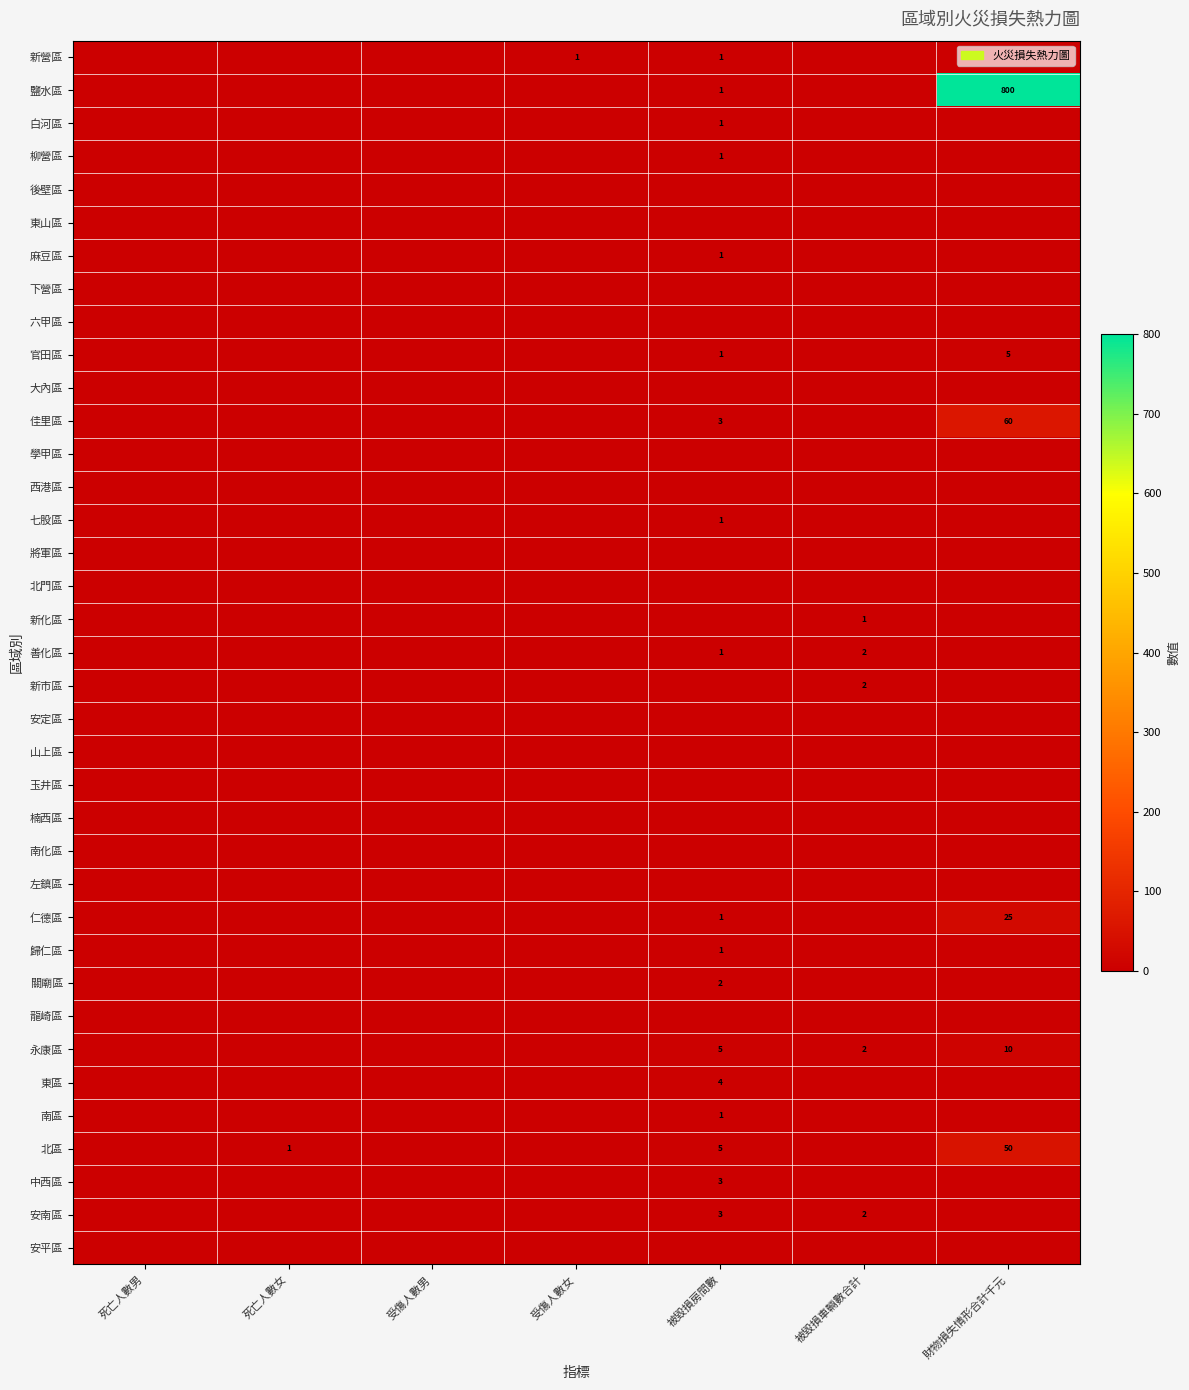

Count the number of categories in the chart.

7